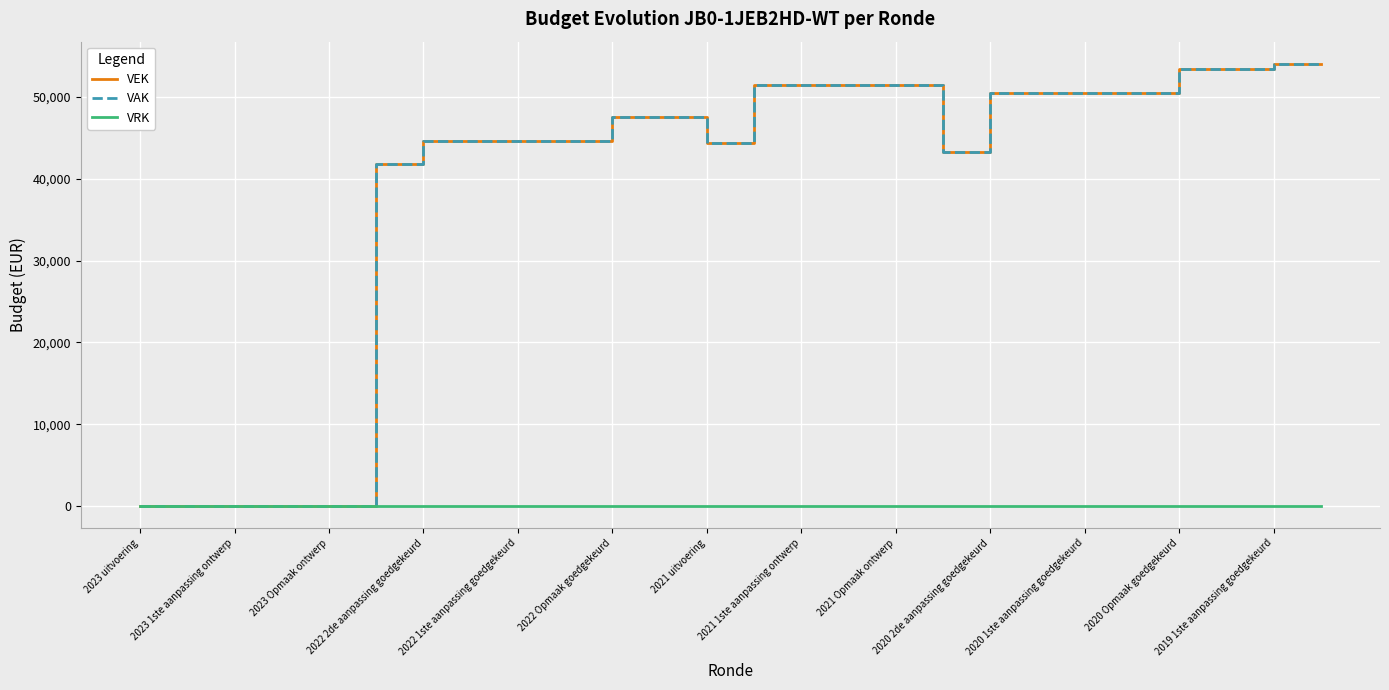

Reading left to right, extract all data points from this chart.

VEK: 0	0	0	0	0	41864	44608	44608	44608	44608	47569	47569	44434	51445	51445	51445	51445	43292	50498	50498	50498	50498	53434	53434	54068	54068
VAK: 0	0	0	0	0	41864	44608	44608	44608	44608	47569	47569	44434	51445	51445	51445	51445	43292	50498	50498	50498	50498	53434	53434	54068	54068
VRK: 0	0	0	0	0	0	0	0	0	0	0	0	0	0	0	0	0	0	0	0	0	0	0	0	0	0